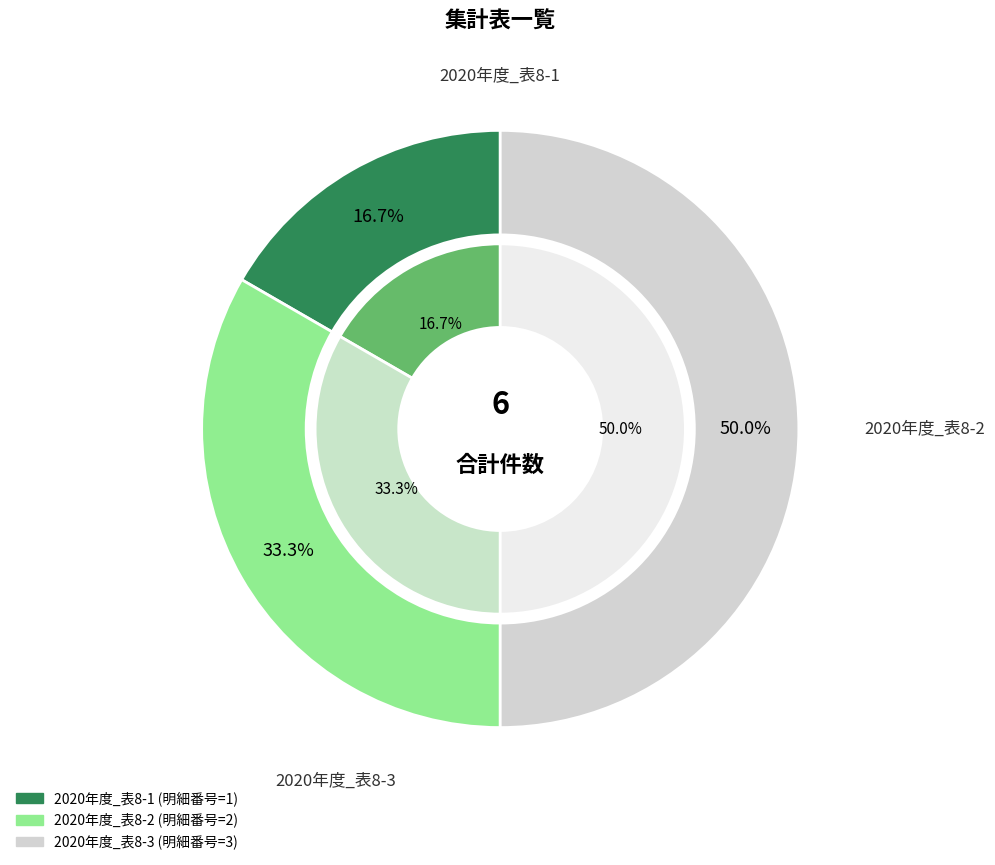

How many slices are in this pie chart?

3